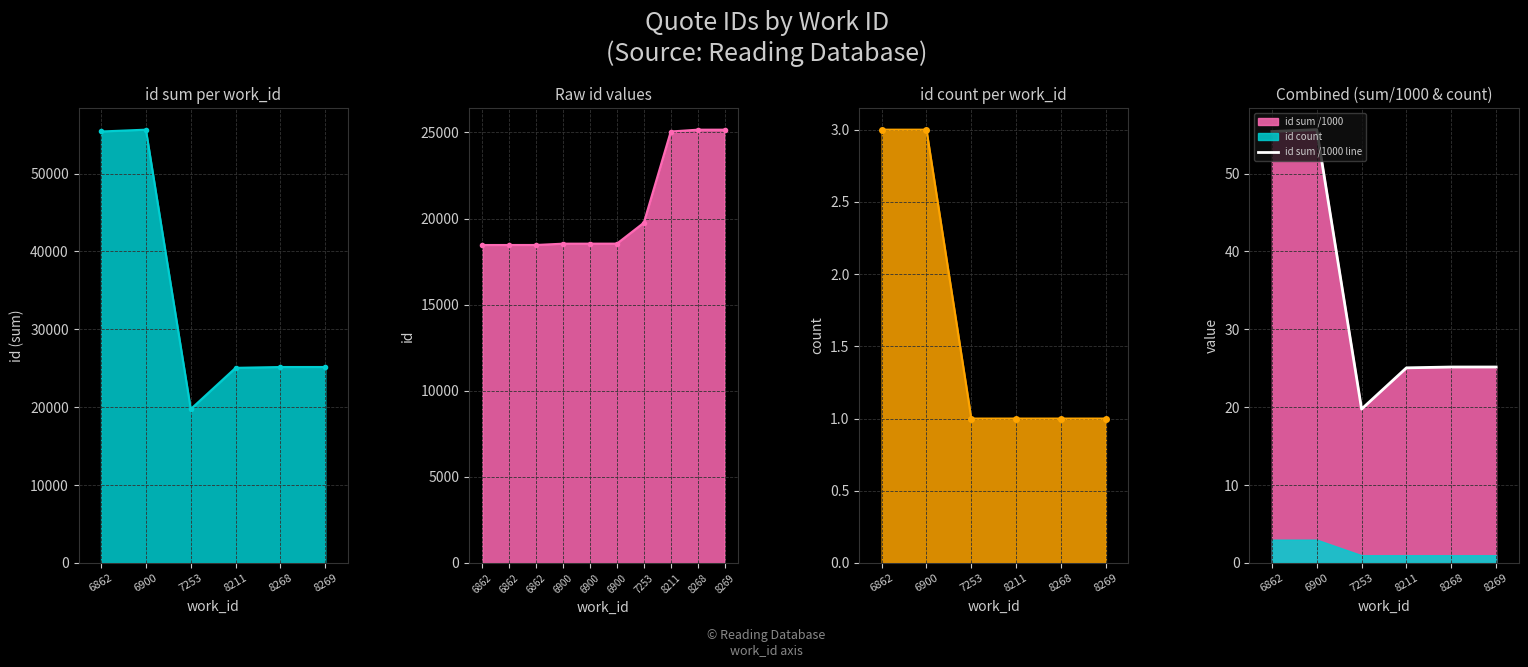

What is the maximum value shown in the chart?

25164